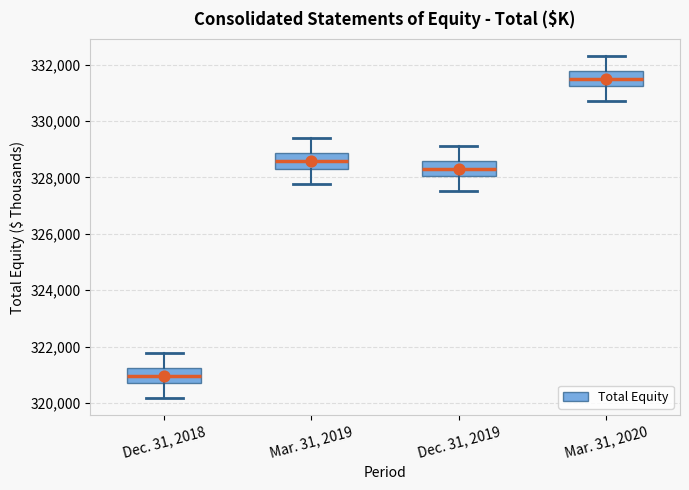

Where does the lower whisker of the box for Dec. 31, 2019 end on the y-axis? The values are not printed on the chart, so give them approximately, as read against the axis.

327600